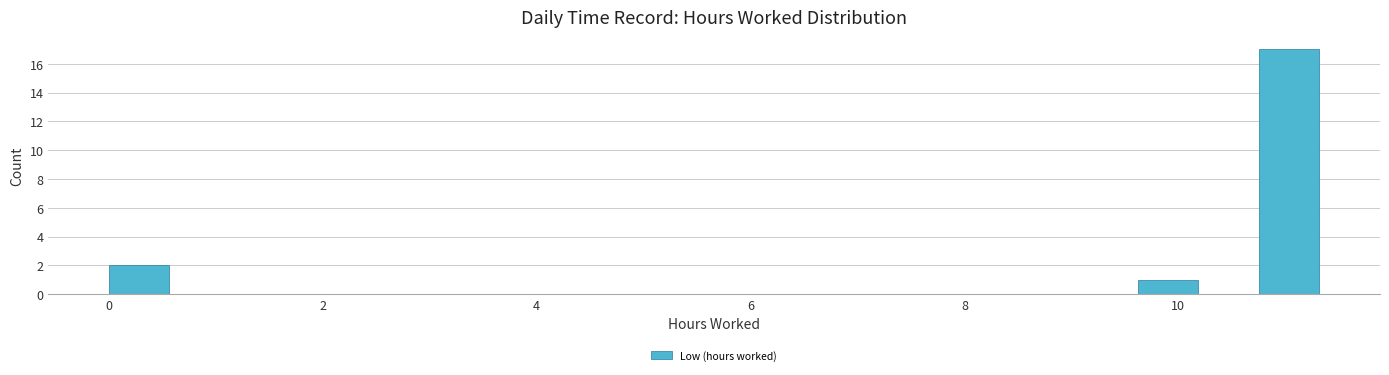

Read against the x-axis, roughly where is the centre of the tallest bar?

11.0